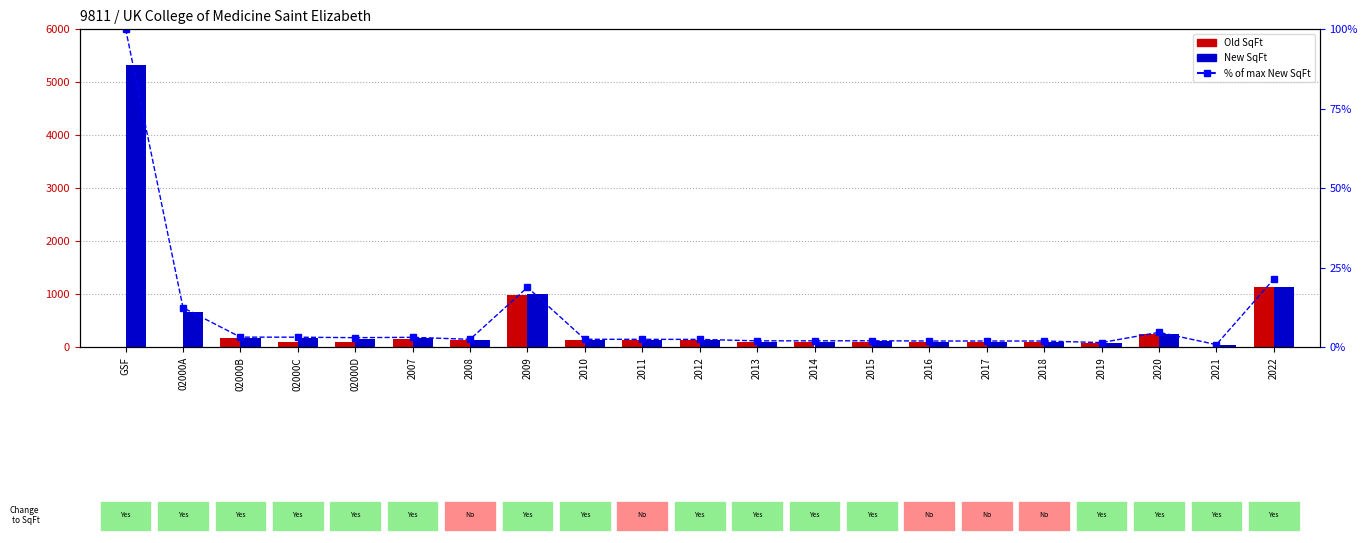

At which label does % of max New SqFt first exceed 2?

GSF